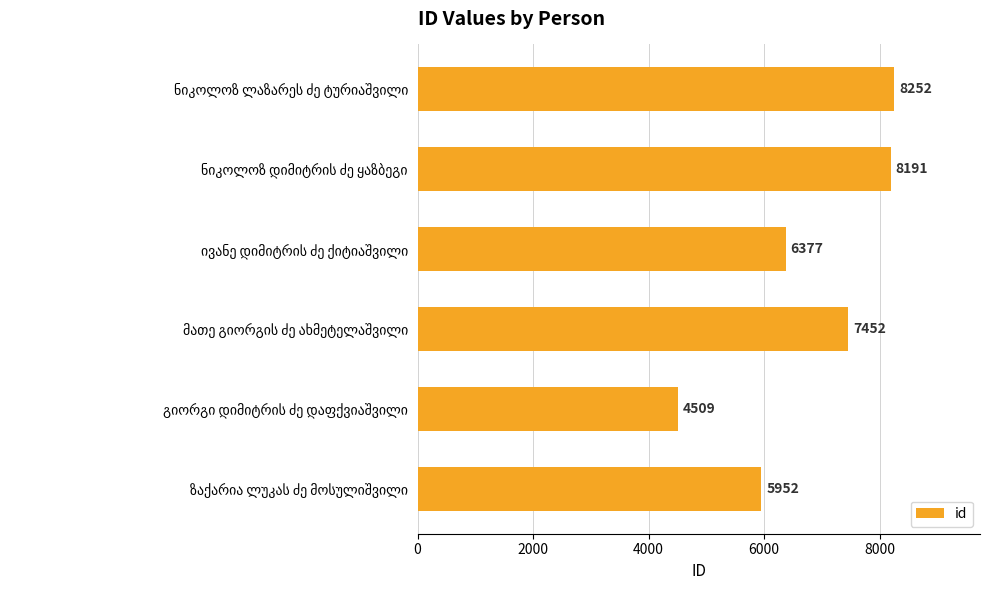

What is the value of the 1st bar from the top?

8252